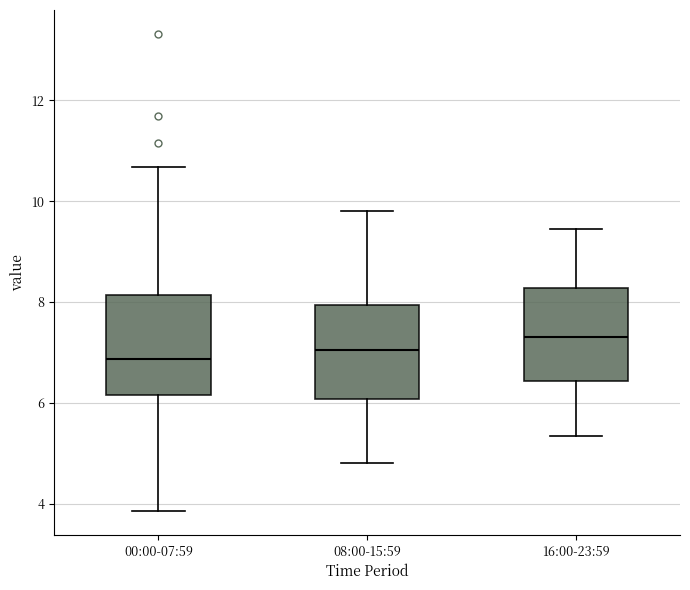

Reading left to right, read every box against the y-axis: the position of its median line, the range the box covers, and the ends of its whiskers. The values are not printed on the chart, so give them approximately, as read against the axis.

00:00-07:59: median 6.8, box 6.2 to 8.2, whiskers 3.8 to 10.6
08:00-15:59: median 7.0, box 6.0 to 8.0, whiskers 4.8 to 9.8
16:00-23:59: median 7.4, box 6.4 to 8.2, whiskers 5.4 to 9.4